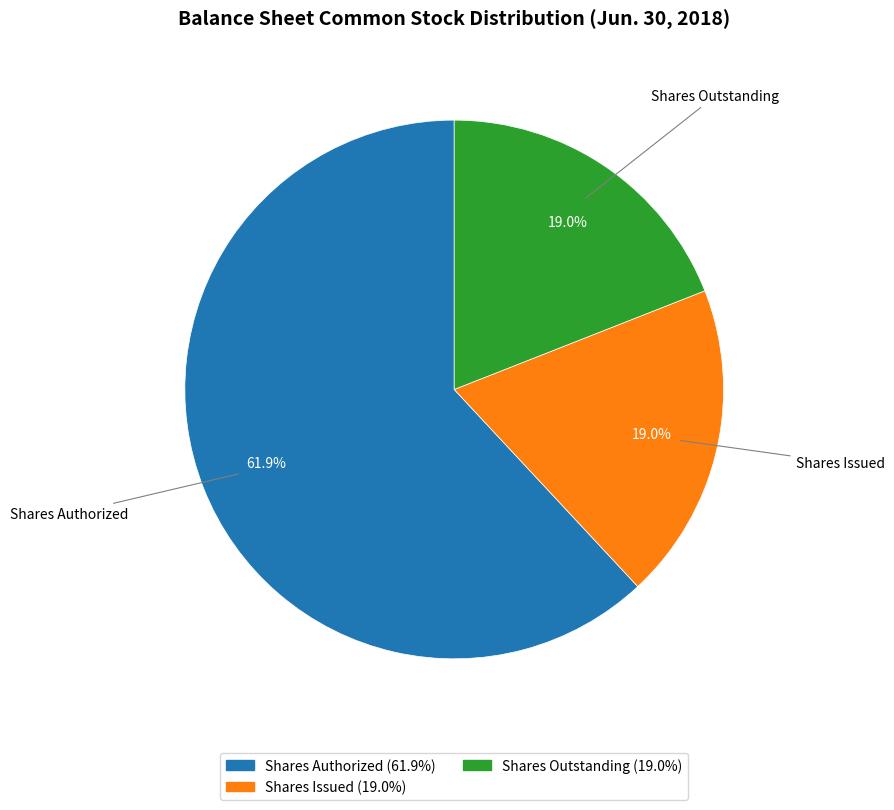

Which slice represents more than half of the pie?

Shares Authorized